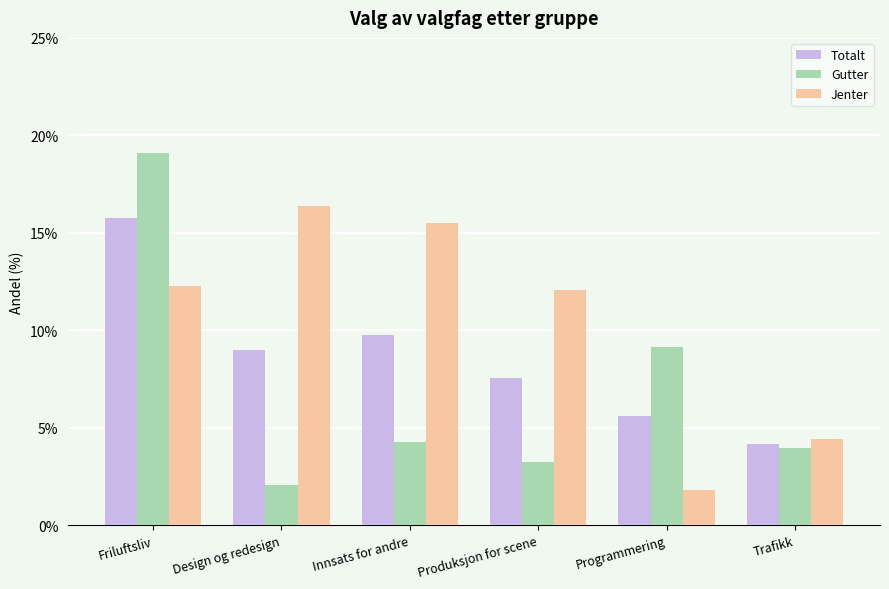

How many distinct data groups are displayed?

3